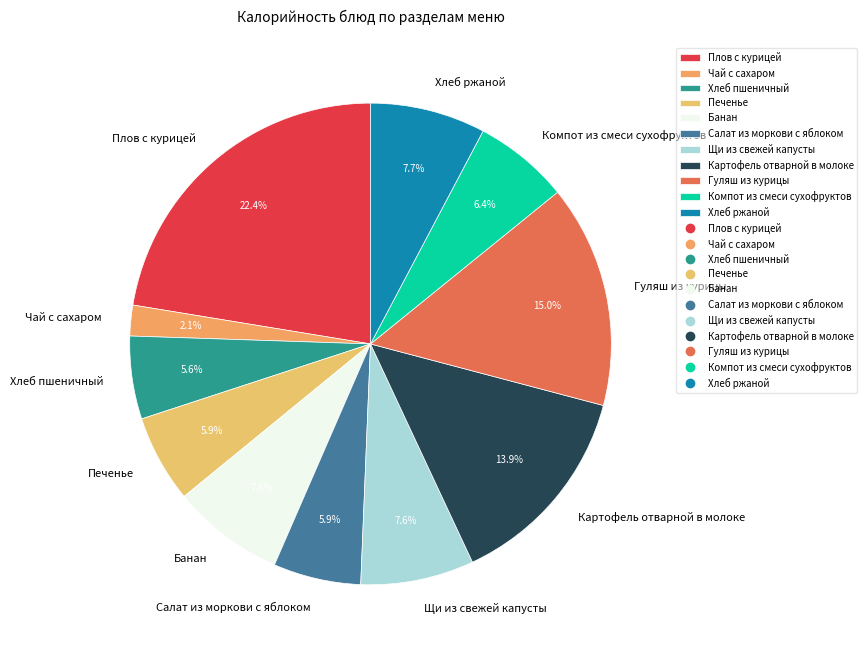

True or false: Салат из моркови с яблоком accounts for 6% of the total.

True